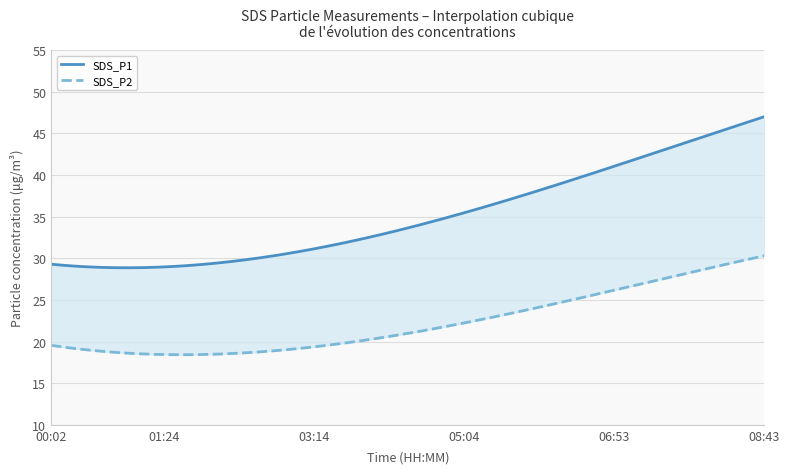

What is the total value across all series at 05:31?

62.1